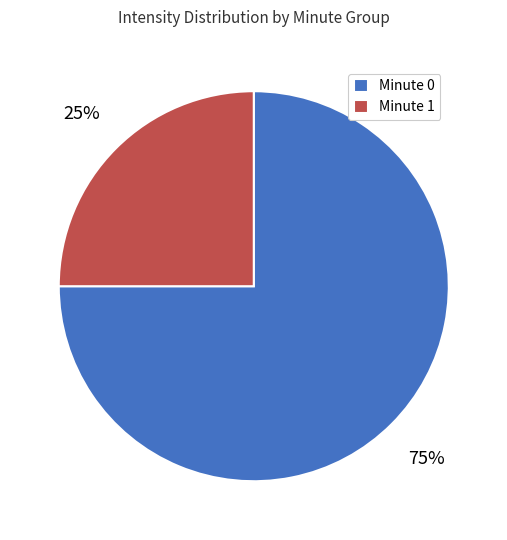

Is the sum of Minute 1 and Minute 0 greater than half?

Yes